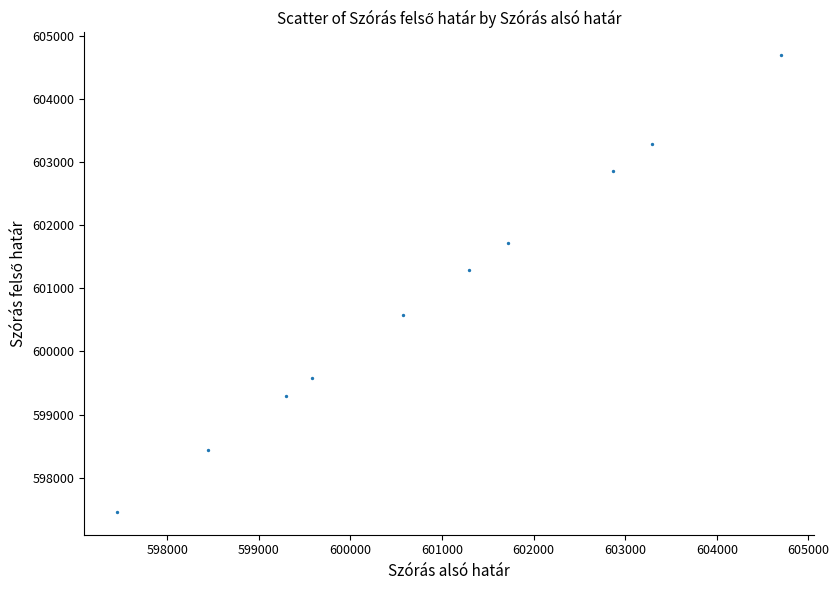

What is the average Y value?

600922